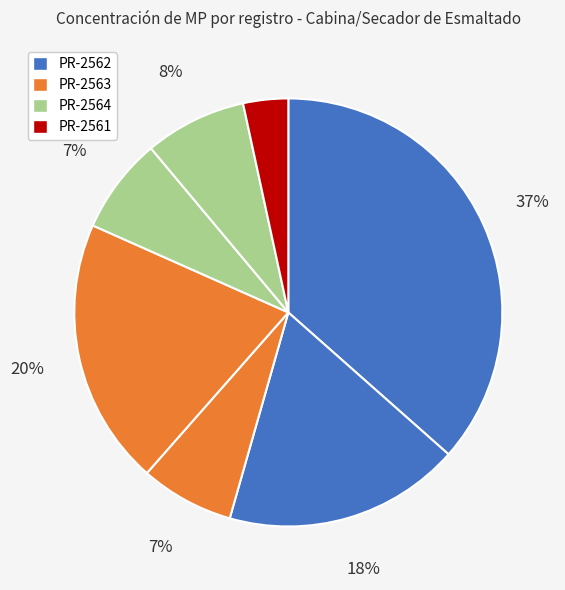

Rank the categories by value from highest to lowest.

PR-2562 (25.5), PR-2563 (14.08), PR-2562 (12.48), PR-2564 (5.37), PR-2564 (5.06), PR-2563 (4.94), PR-2561 (2.37)